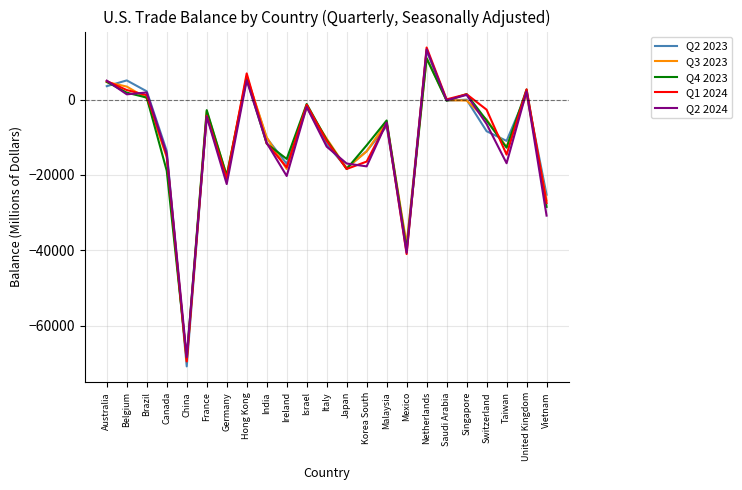

Which series ends up on top after the final intersection of Q2 2024 and Q3 2023?

Q3 2023